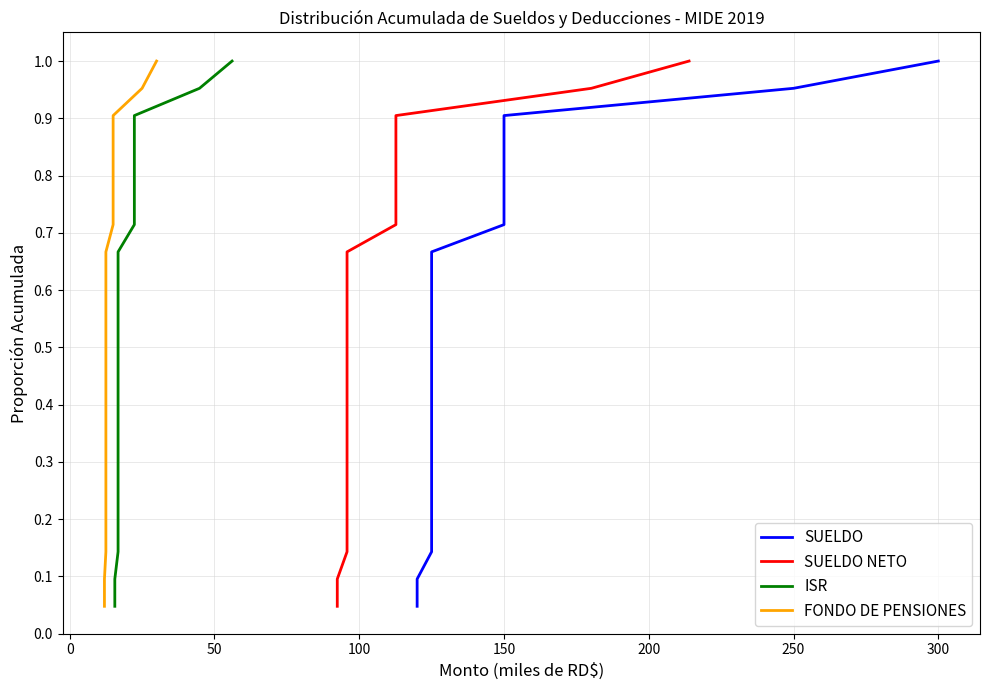

Does the chart display data point markers on the line(s)?

No